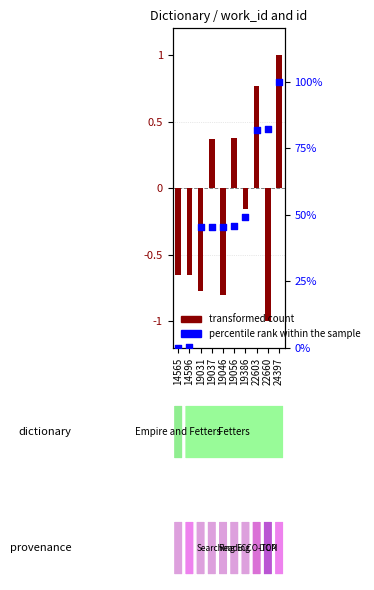

Which series has the widest spread of Y values?

percentile rank within the sample